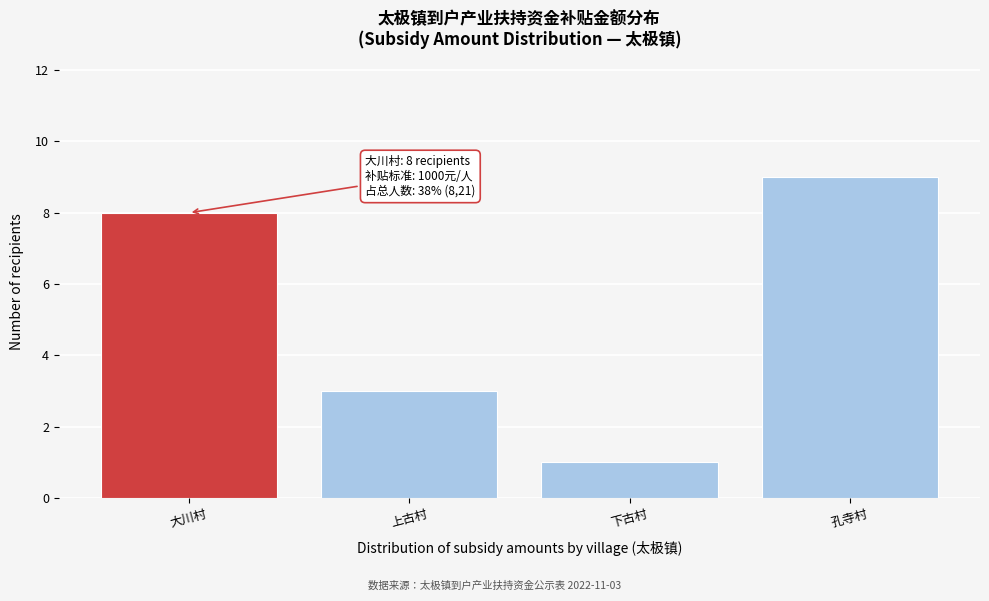

Reading left to right, extract all data points from this chart.

大川村=8	上古村=3	下古村=1	孔寺村=9